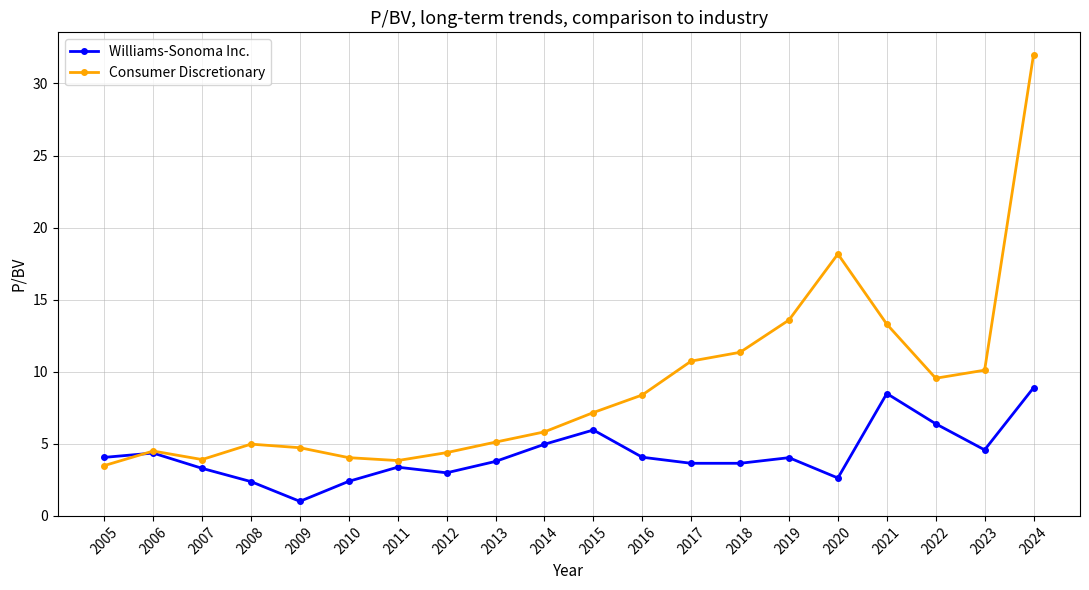

How many times do Williams-Sonoma Inc. and Consumer Discretionary cross each other?

1